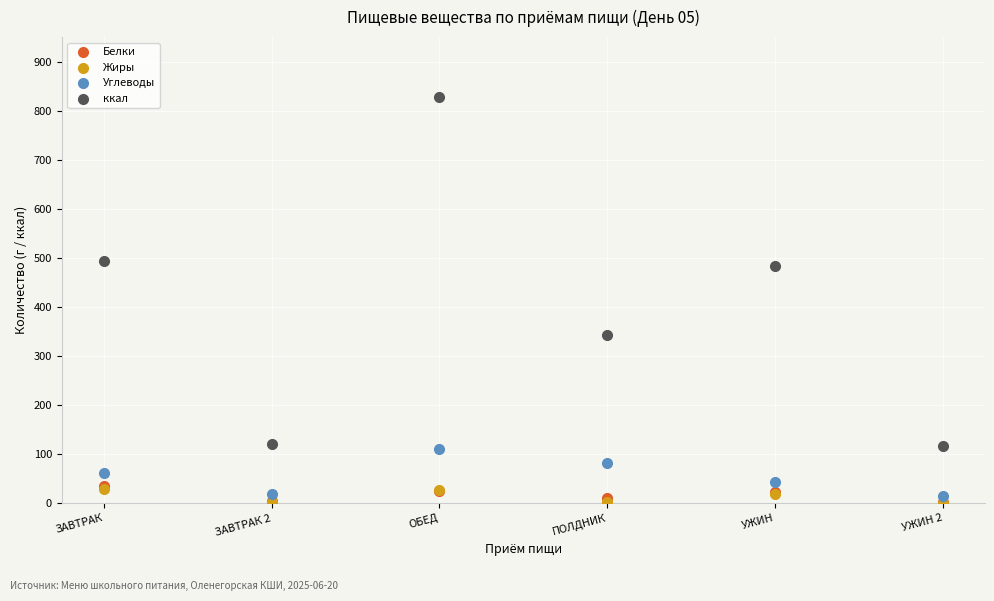

Which series reaches the maximum Y coordinate?

ккал